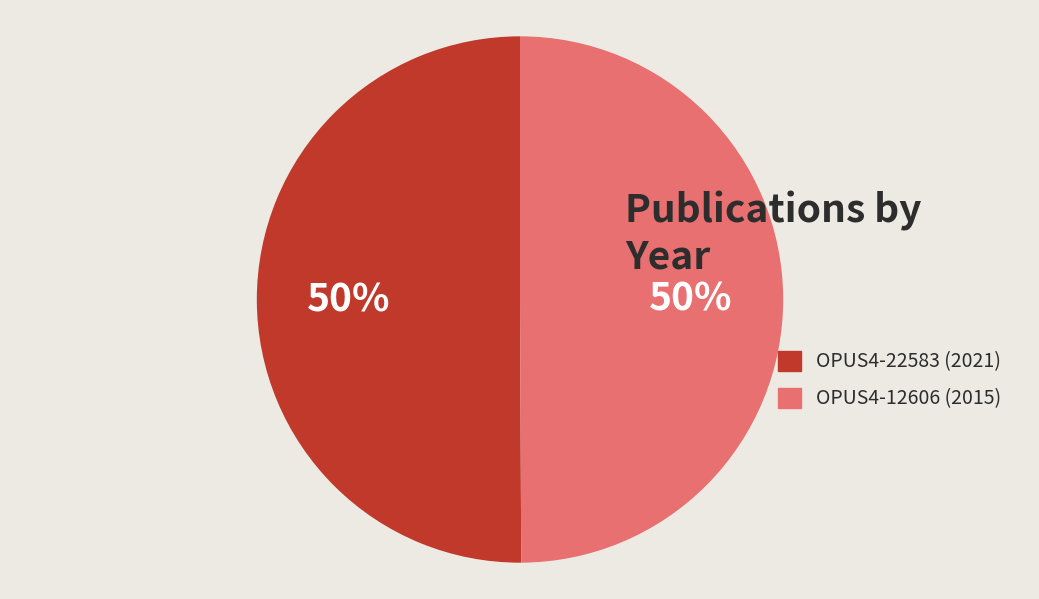

Is the sum of OPUS4-12606 and OPUS4-22583 greater than half?

Yes